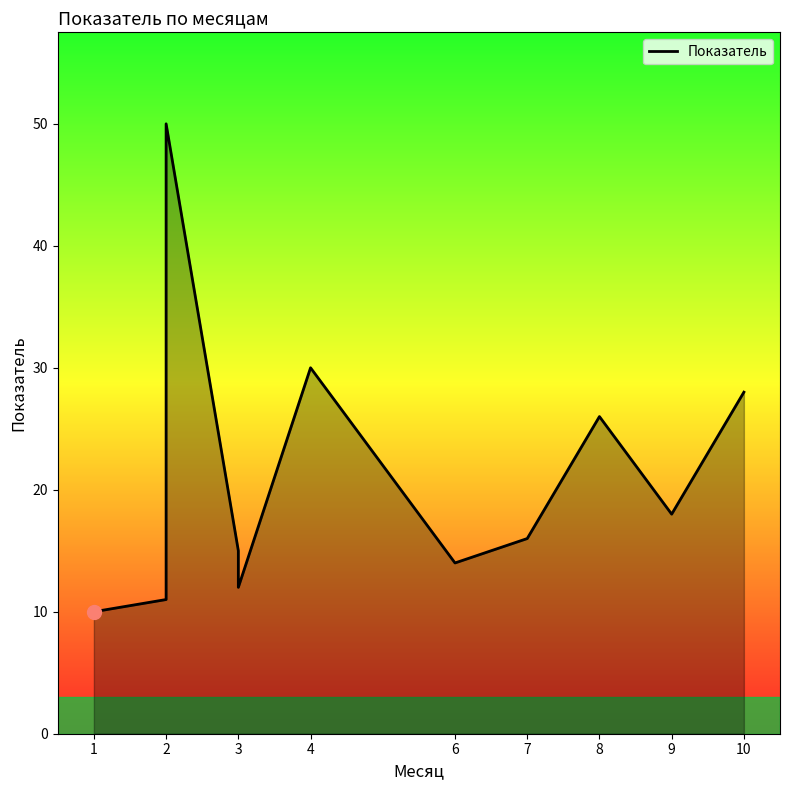

How many values exceed 16?

5